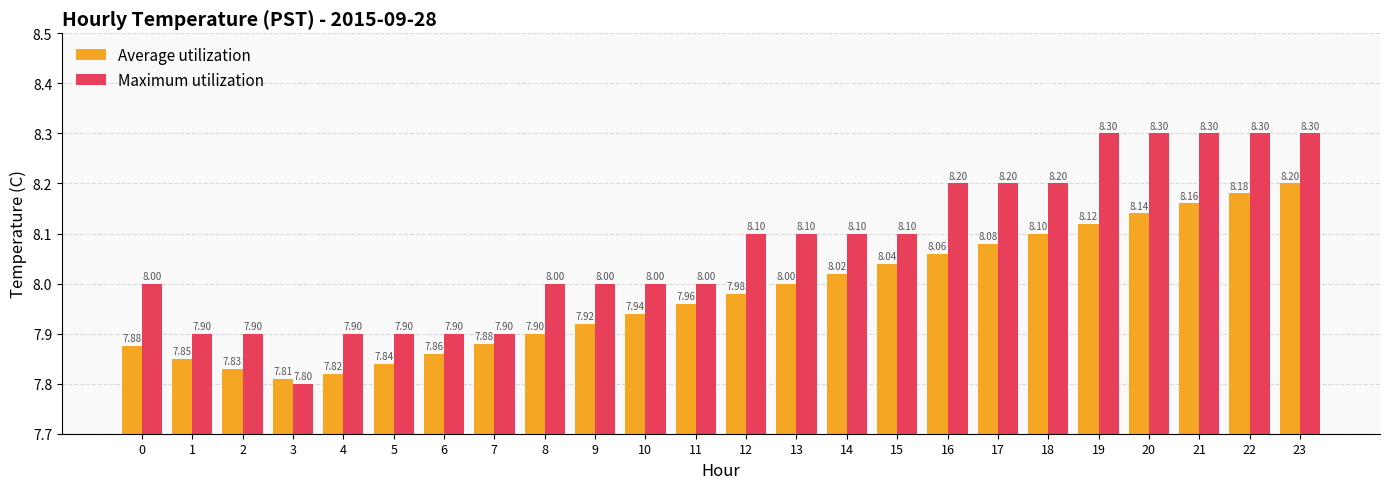

Which series has the largest total across all categories?

Maximum utilization